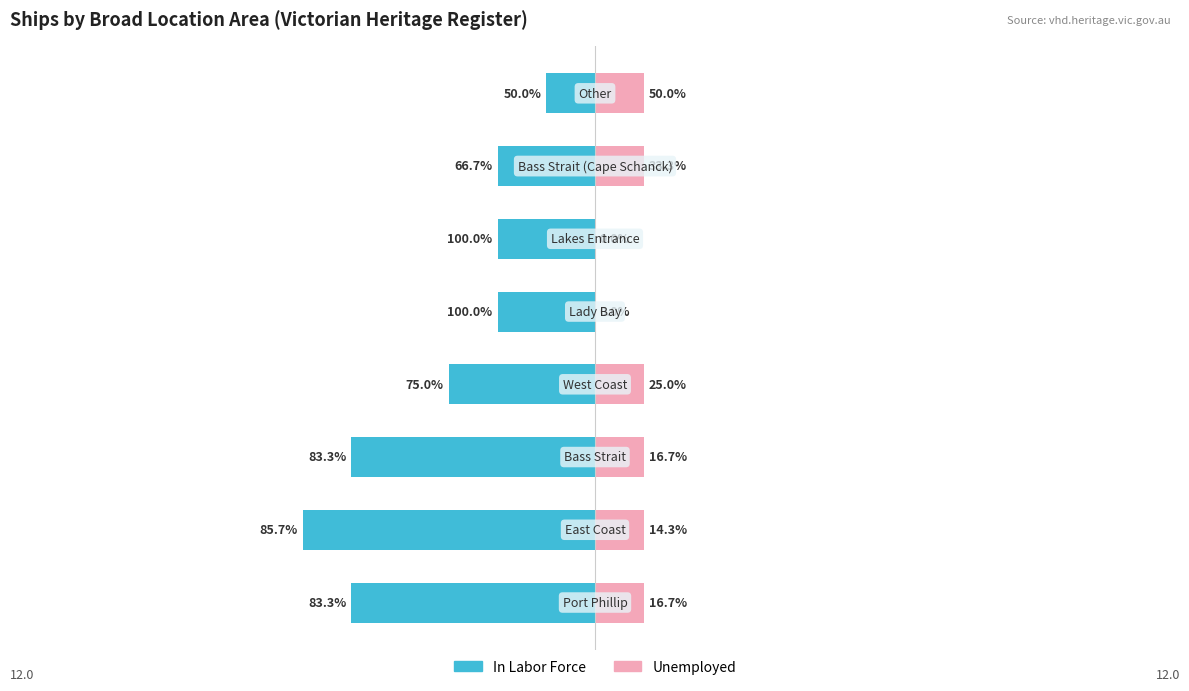

Reading right to left, what are all the values shown in this chart?

In Labor Force: -1	-2	-2	-2	-3	-5	-6	-5
Unemployed: 1	1	0	0	1	1	1	1